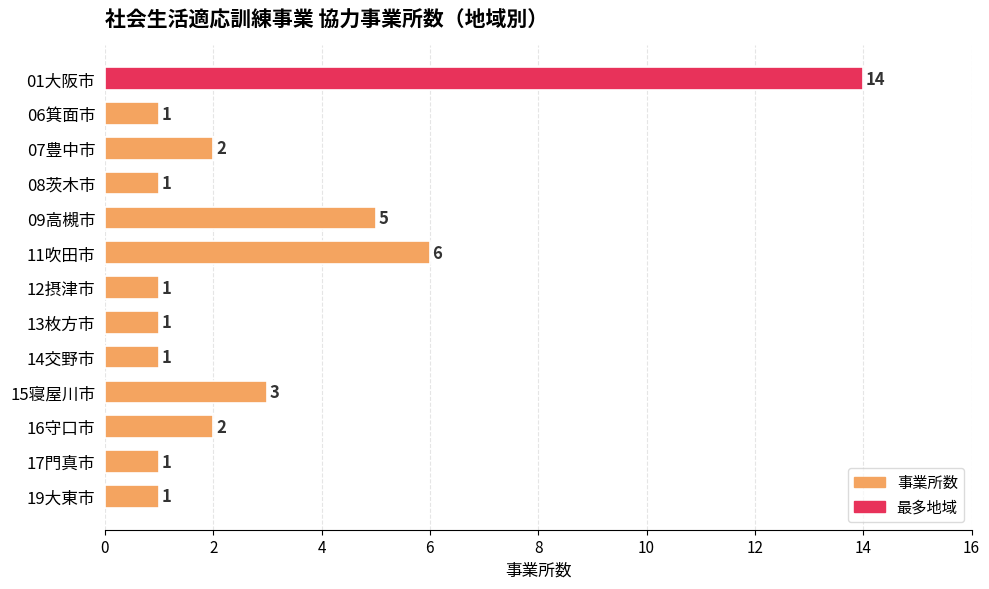

Which has a higher value, 19大東市 or 15寝屋川市?

15寝屋川市